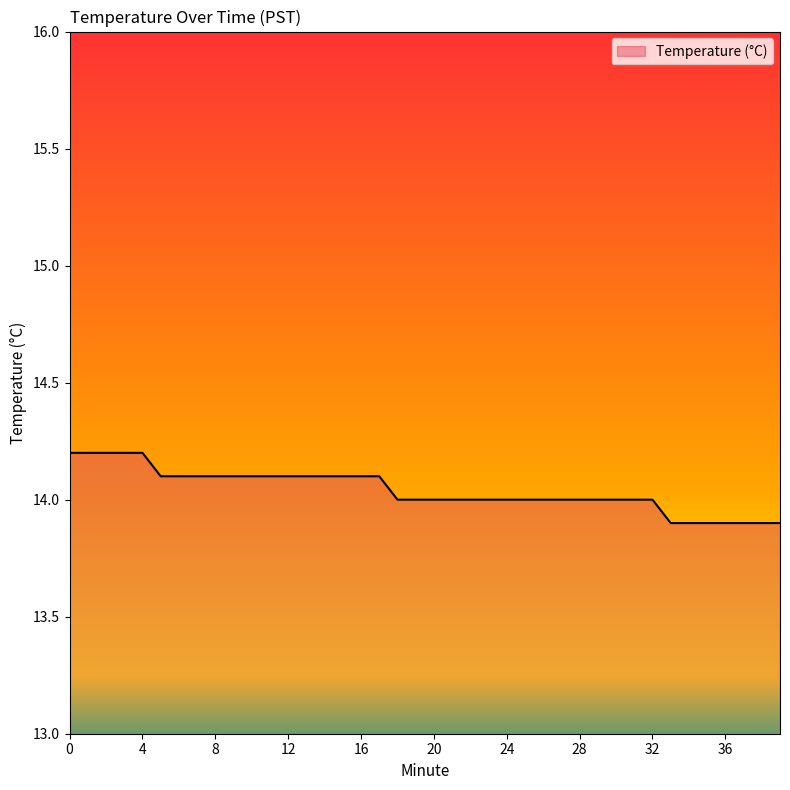

What is the difference between the maximum and minimum values?

0.3